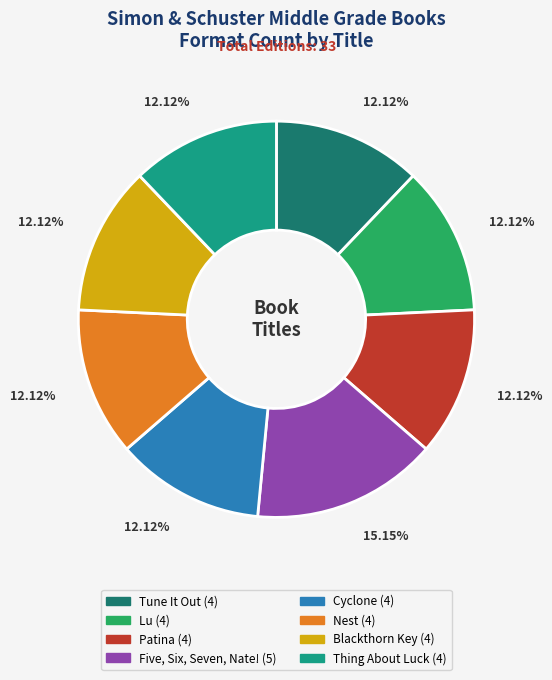

How much of the chart is everything except Nest?

87.9%